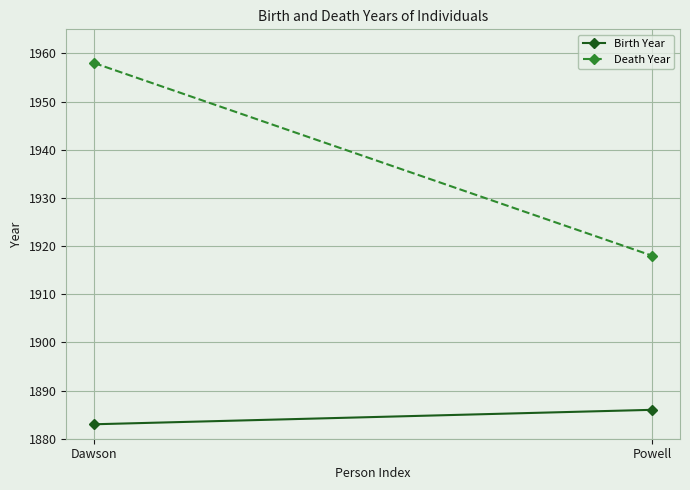

Between Dawson and Powell, which series saw the biggest shift?

Death Year